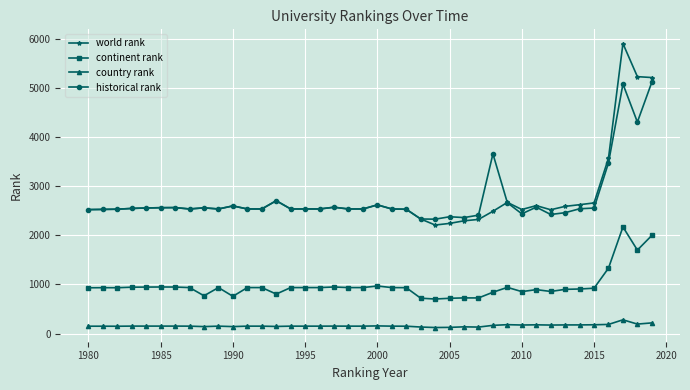

Rank the series by their maximum value, from highest to lowest.

world rank, historical rank, continent rank, country rank